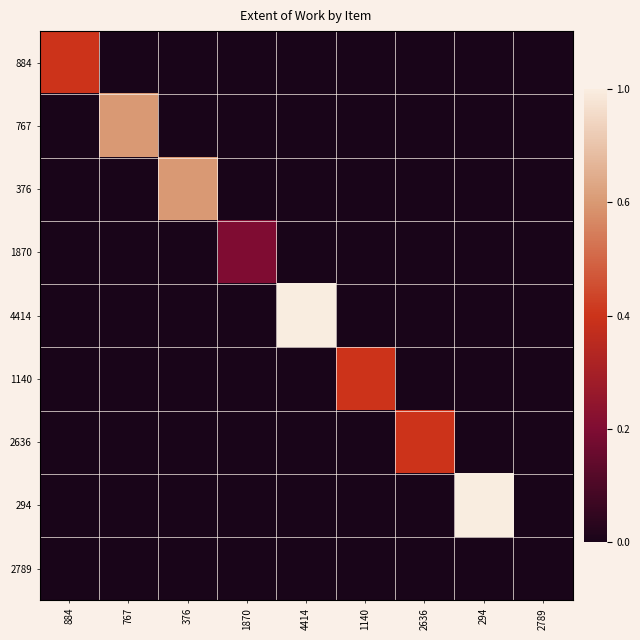

At how many categories does at least one series exceed 5?

4